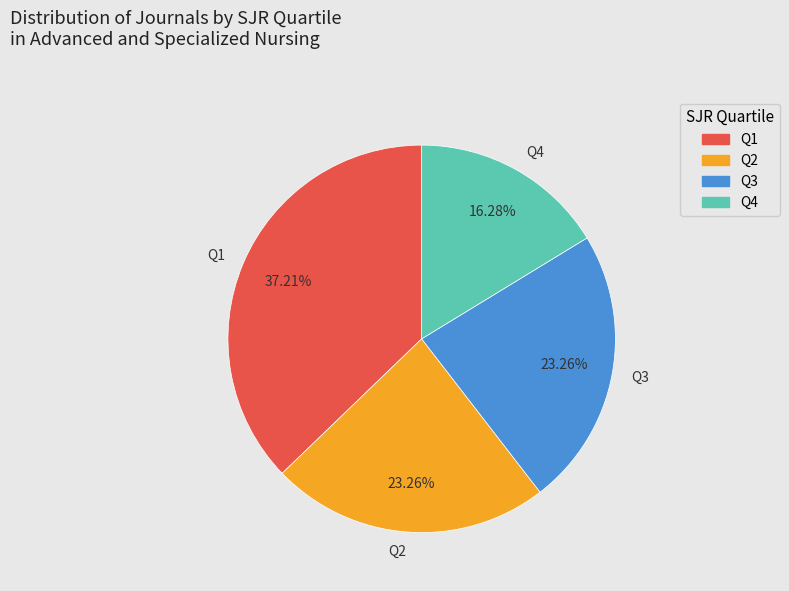

The Q1 slice represents 37% of the pie. True or false?

True